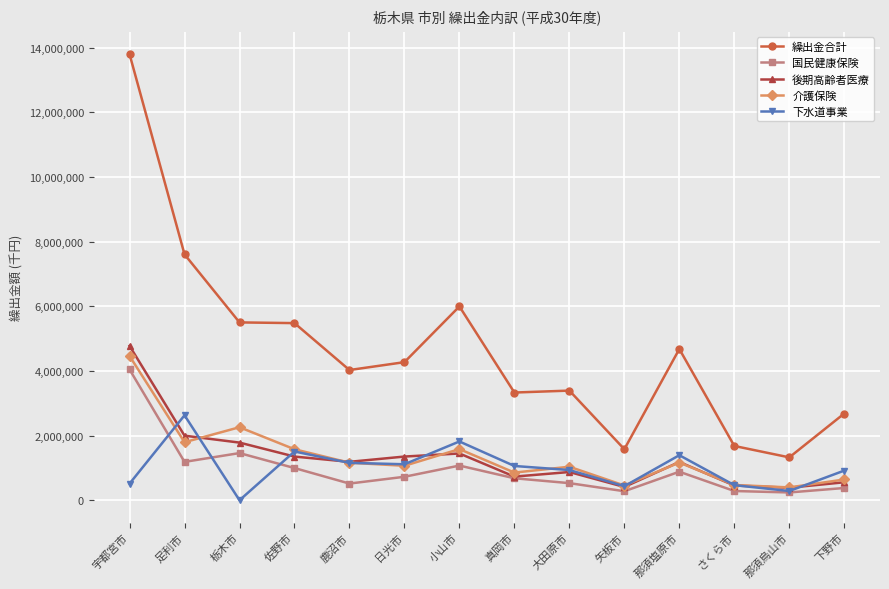

True or false: 介護保険 has a value of 833928 at 佐野市.

False